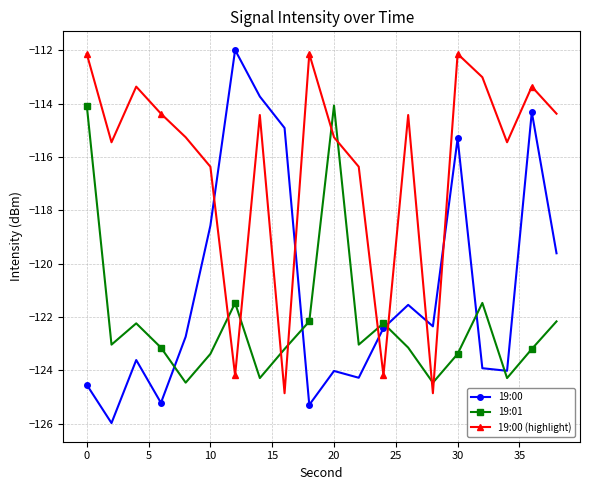

How many data points does each series have?

20